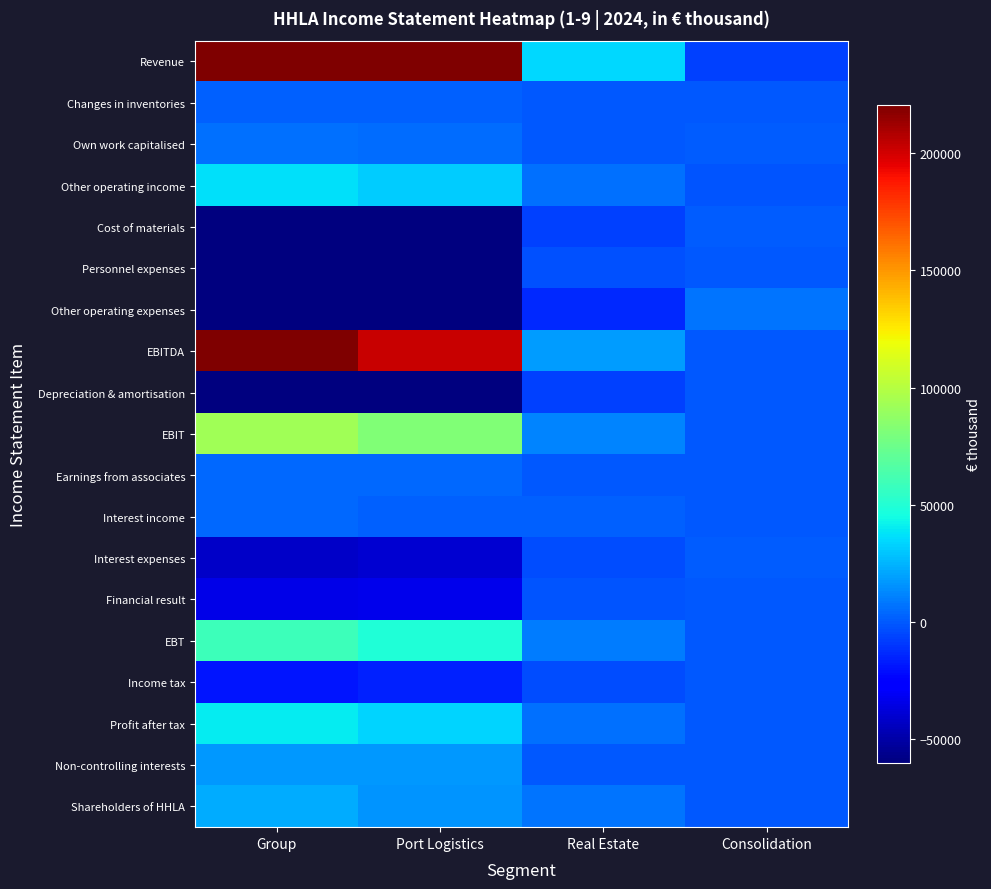

List the series in order of their peak value, lowest first.

Income tax, Personnel expenses, Financial result, Depreciation & amortisation, Interest expenses, Cost of materials, Changes in inventories, Interest income, Earnings from associates, Own work capitalised, Other operating expenses, Non-controlling interests, Shareholders of HHLA, Other operating income, Profit after tax, EBT, EBIT, EBITDA, Revenue